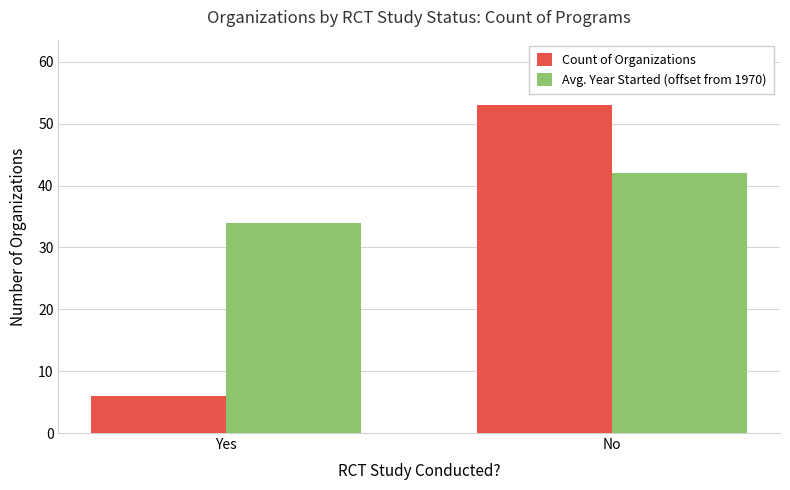

Which series has the largest range (max minus min)?

Count of Organizations